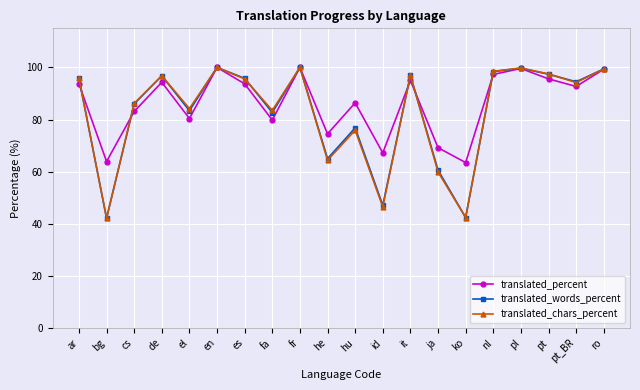

What is the difference between the maximum and second lowest values in the translated_chars_percent series?

57.6